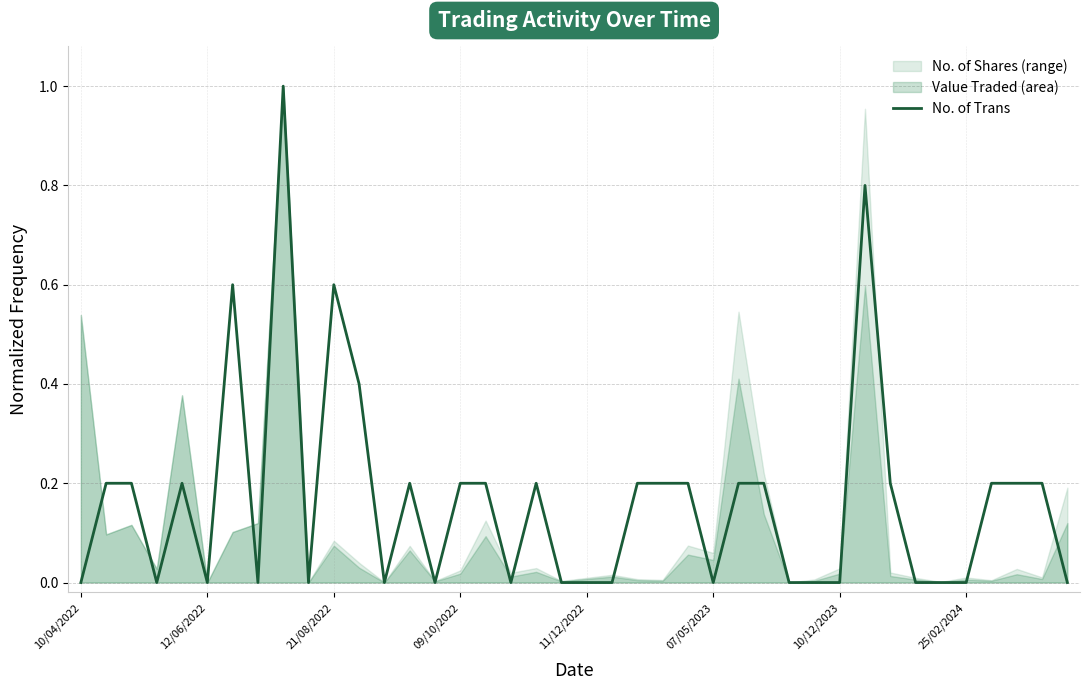

At which category does the chart reach its minimum across all series?

10/04/2022